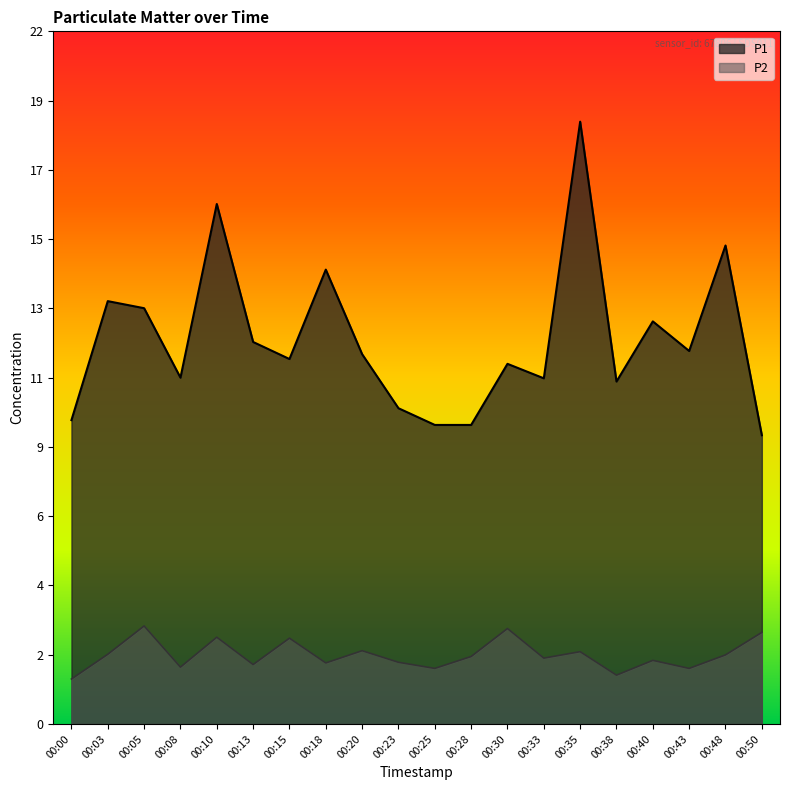

Rank the series by their maximum value, from lowest to highest.

P2, P1